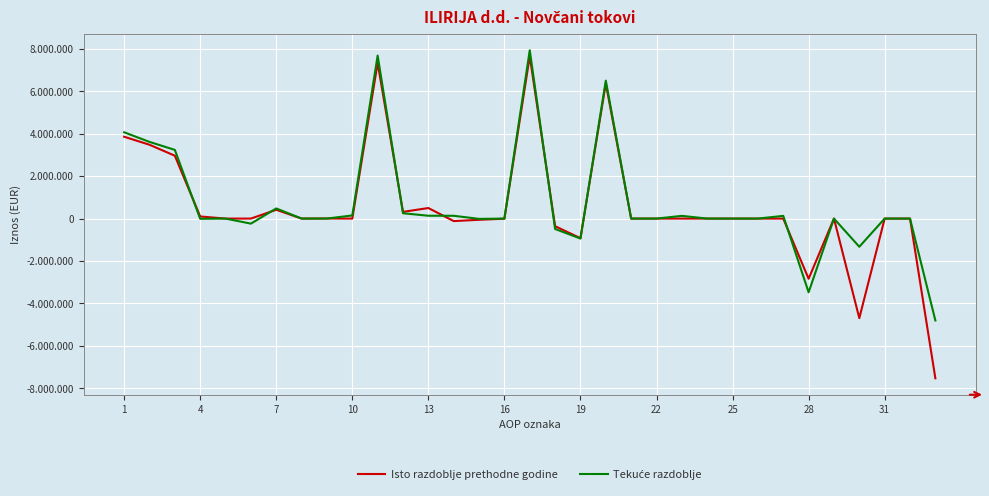

Reading right to left, extract all data points from this chart.

Isto razdoblje prethodne godine: -7532436	0	0	-4695076	0	-2837360	3	0	0	0	3	0	0	6372478	-926186	-358262	7656926	-6420	-57286	-117913	497844	316225	7340701	-580	4467	0	414670	-3	0	99051	2963899	3481504	3859197
Tekuće razdoblje: -4804311	0	0	-1328416	0	-3475895	127920	0	0	0	127920	0	0	6505195	-942641	-490376	7938212	0	-13725	131699	133993	251967	7686245	147357	1168	0	478251	-238812	0	-11421	3239285	3615828	4070417